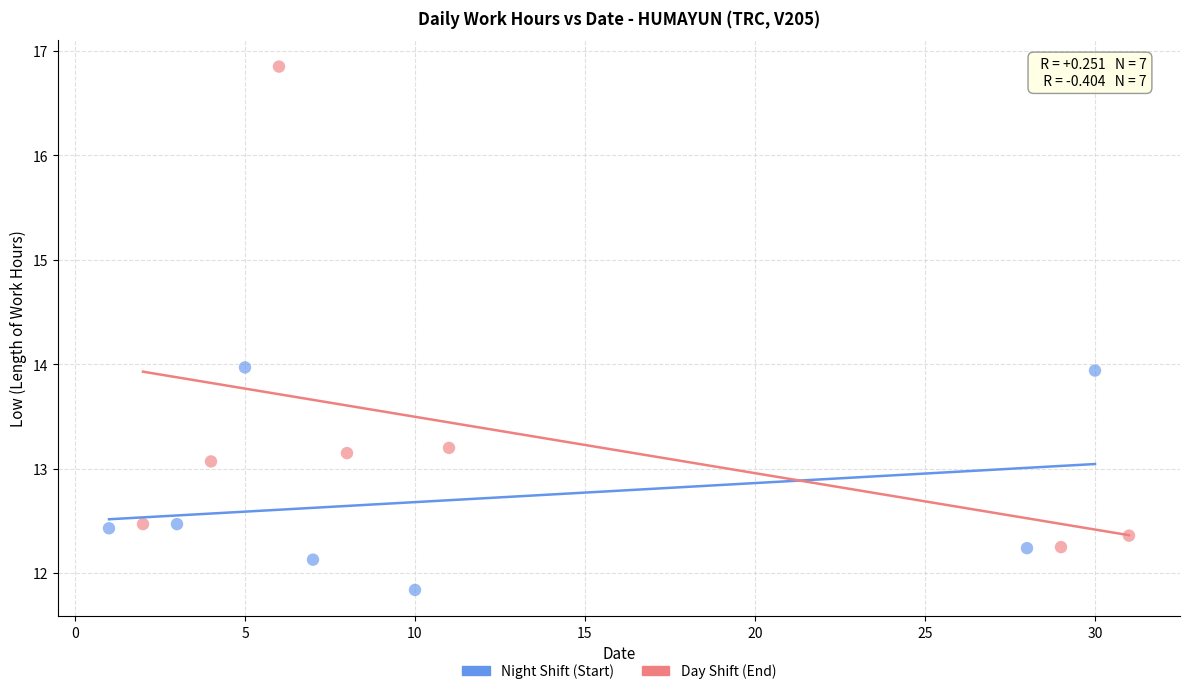

Which series has the widest spread of Y values?

Day Shift (End)